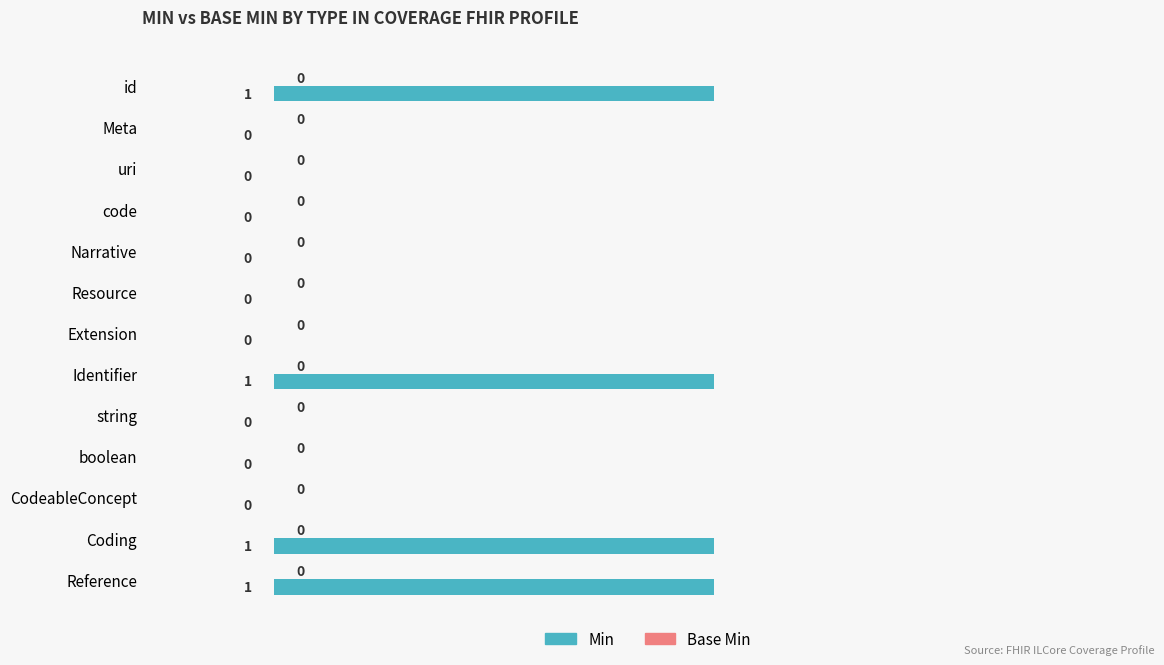

What is the sum of all values?

4